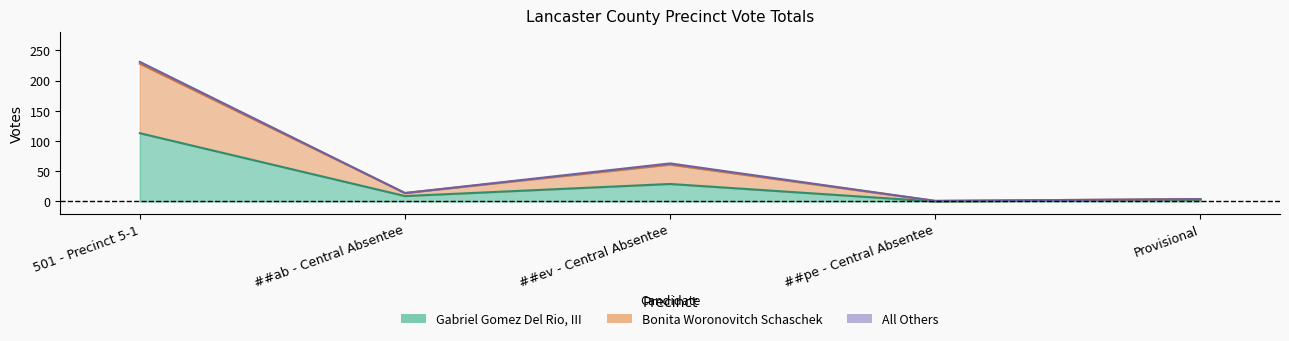

Which series has the largest range (max minus min)?

Bonita Woronovitch Schaschek